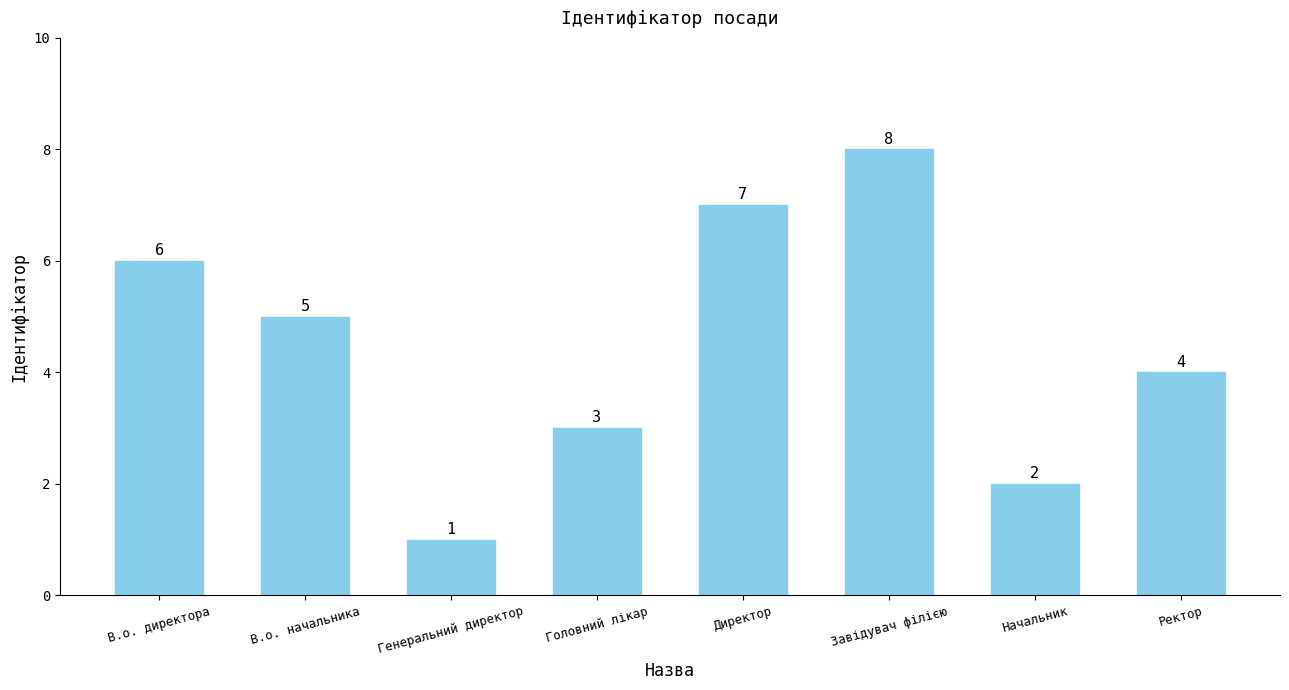

What is the change in value from Директор to Завідувач філією?

+1